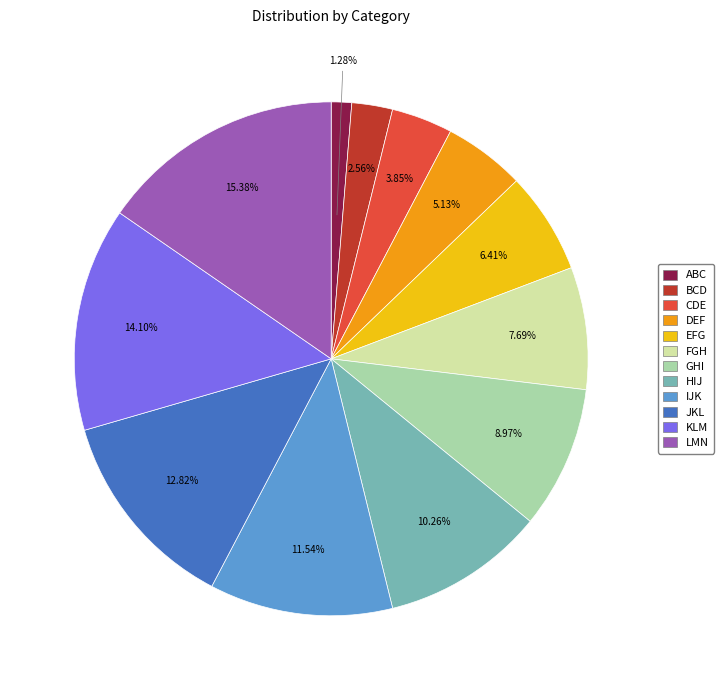

Rank the categories by value from lowest to highest.

ABC, BCD, CDE, DEF, EFG, FGH, GHI, HIJ, IJK, JKL, KLM, LMN